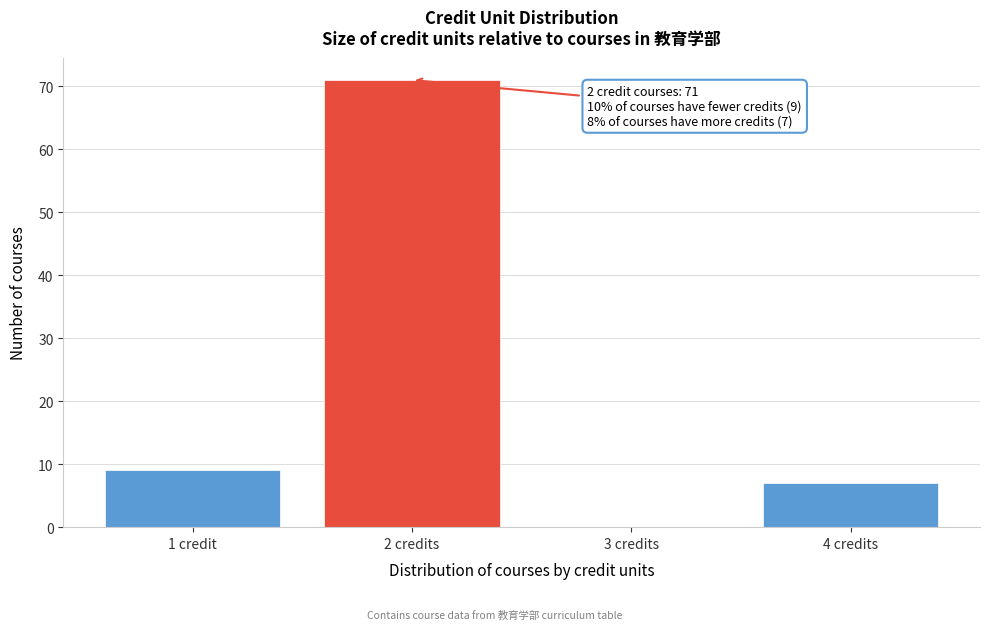

Reading left to right, transcribe all the data shown in this chart.

1 credit=9	2 credits=71	3 credits=0	4 credits=7